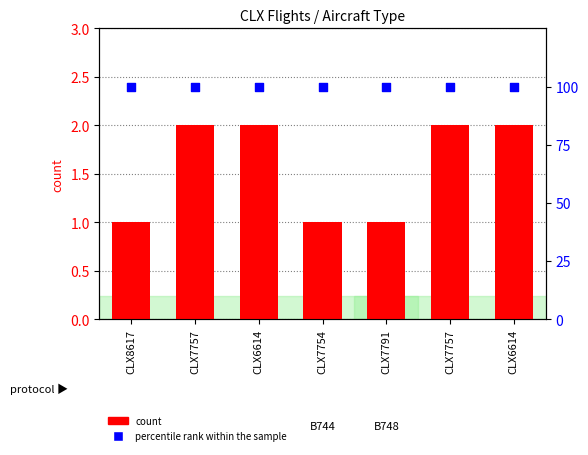

Which series contains the lowest Y value?

count